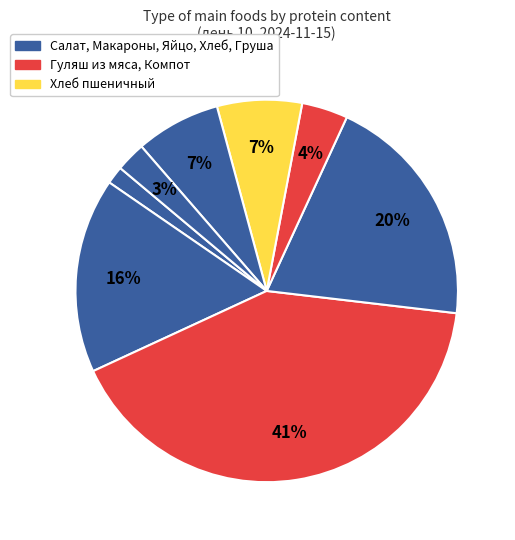

Which slice is the largest?

Гуляш из мяса